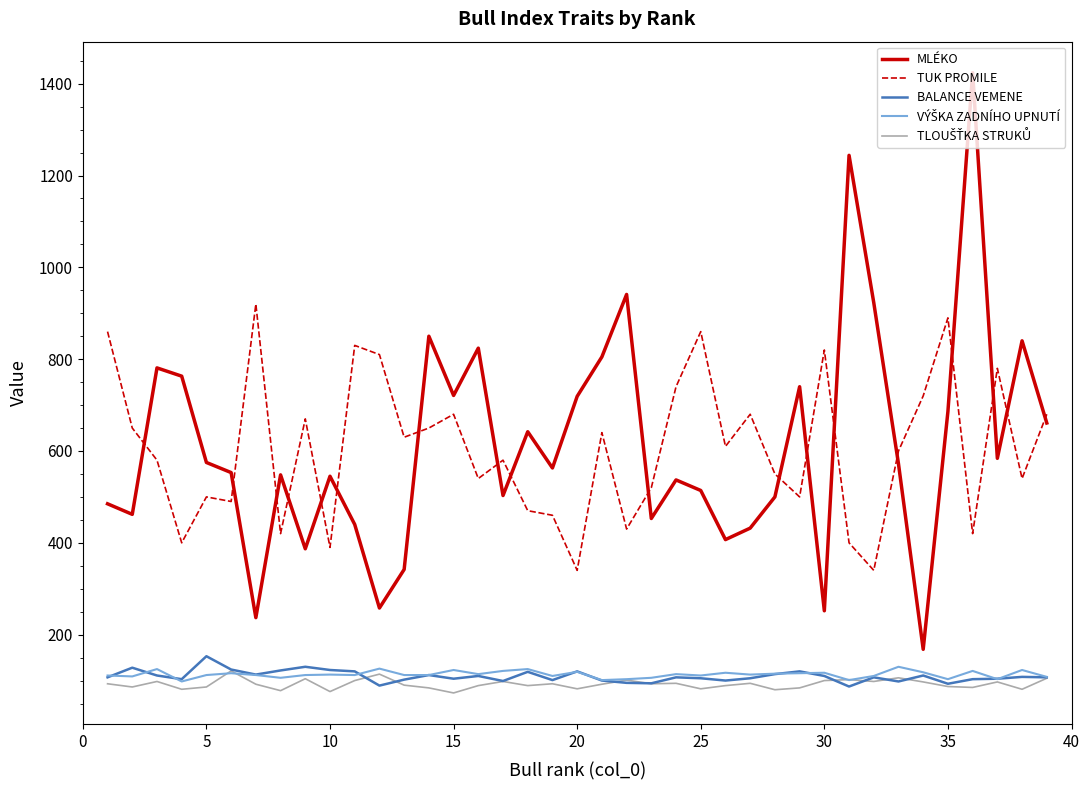

What is the lowest value of the MLÉKO series?

168